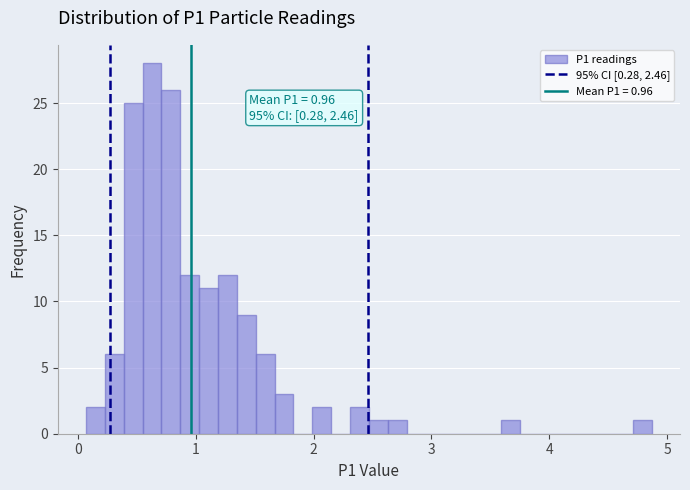

Read against the x-axis, roughly where is the centre of the tallest bar?

0.6